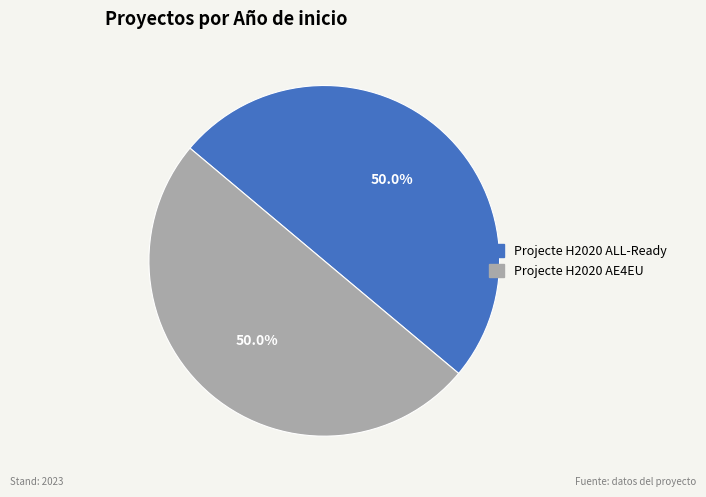

What is the total percentage of Projecte H2020 ALL-Ready and Projecte H2020 AE4EU?

100.0%